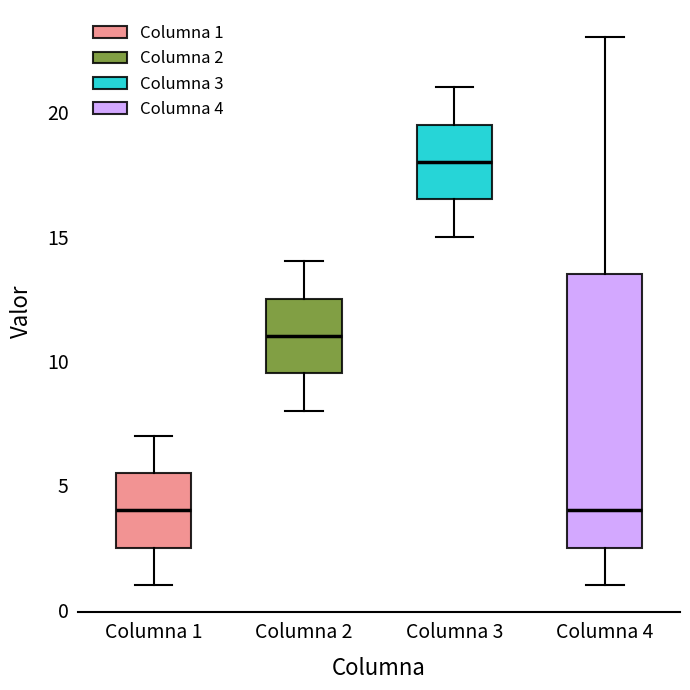

Where does the upper whisker of the box for Columna 1 end on the y-axis? The values are not printed on the chart, so give them approximately, as read against the axis.

7.0